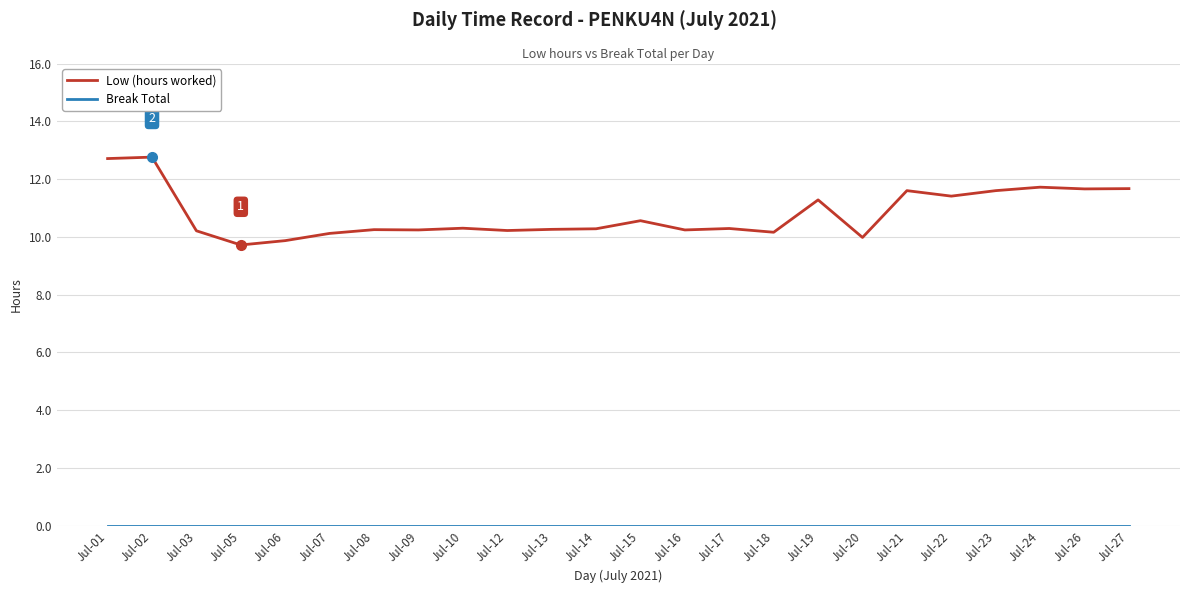

What is the total value across all series at Jul-23?

11.6